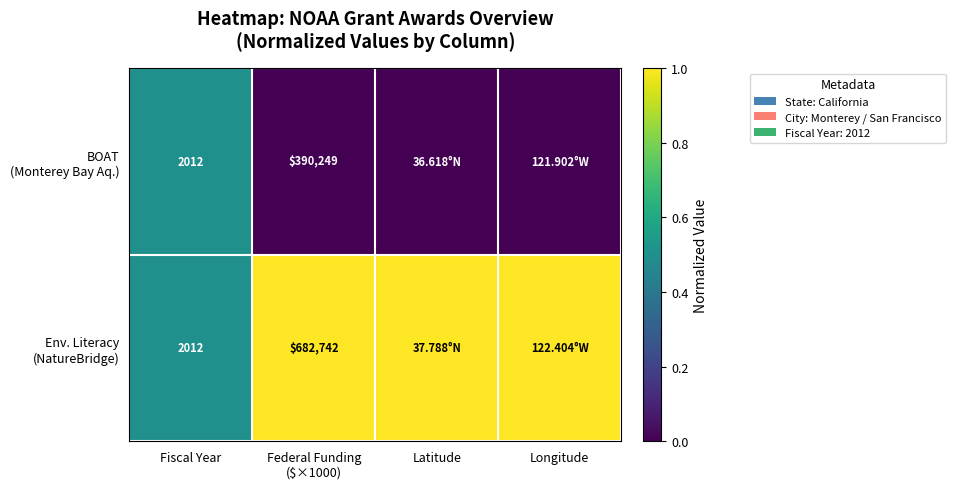

Between Latitude and Longitude, which is larger?

Latitude